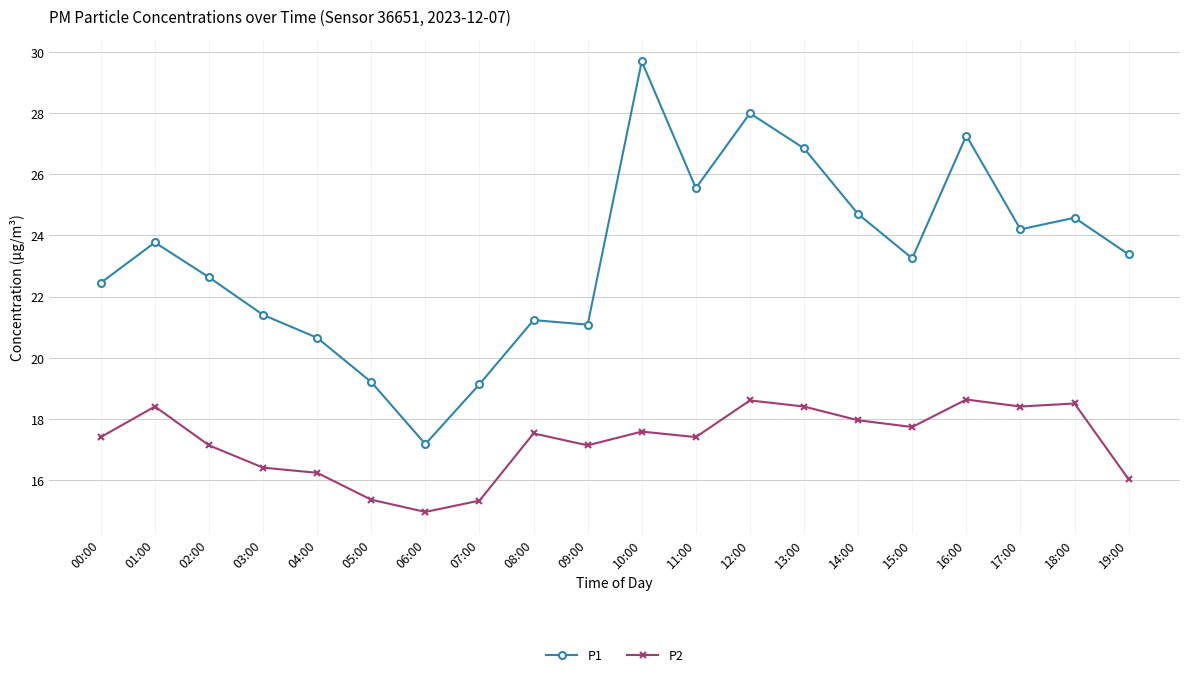

What value does the P1 series have at 16:00?

27.3